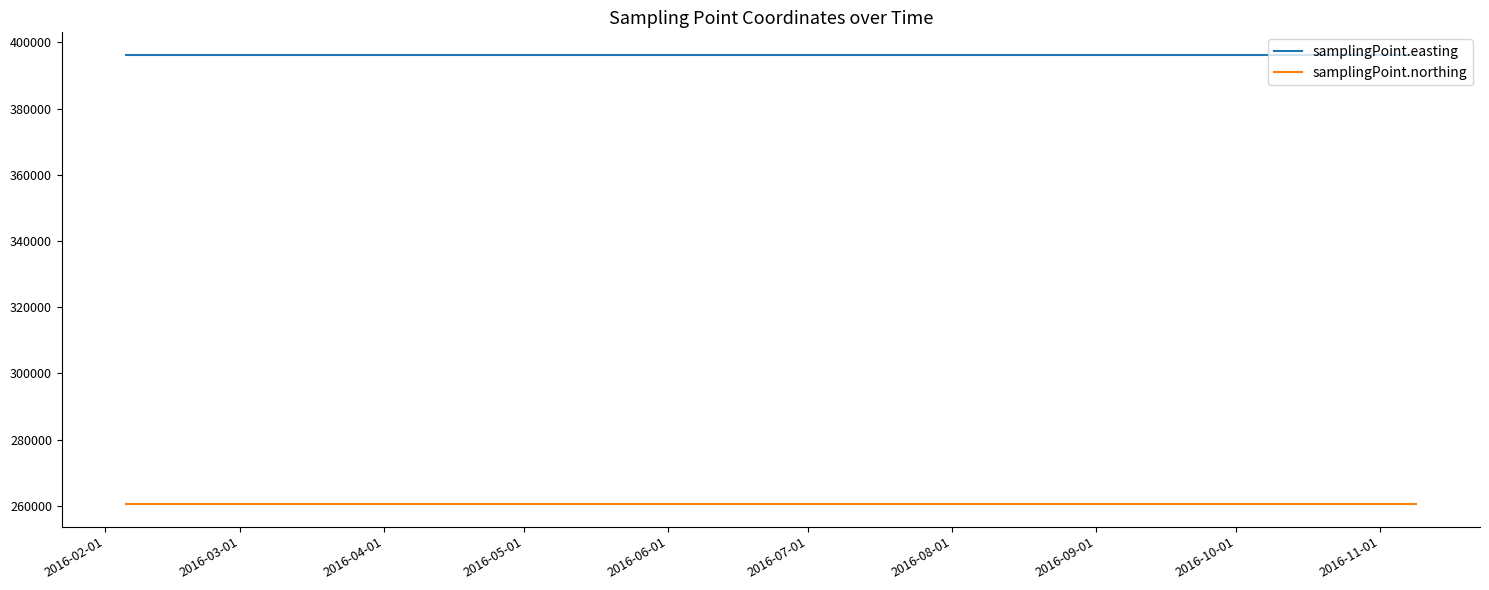

Which series has the largest total across all categories?

samplingPoint.easting